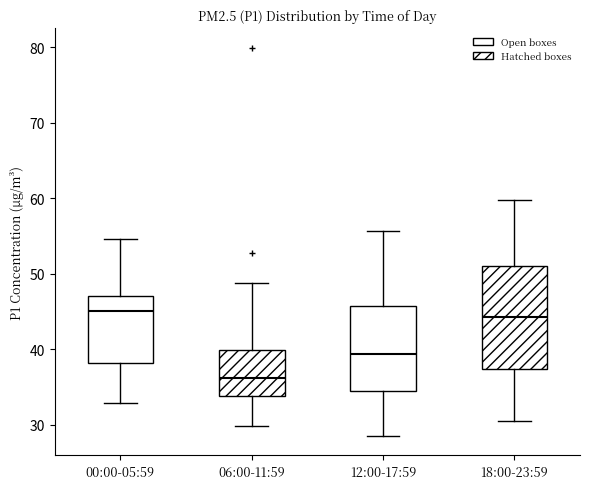

Where does the median line of the box for 18:00-23:59 sit on the y-axis? The values are not printed on the chart, so give them approximately, as read against the axis.

44